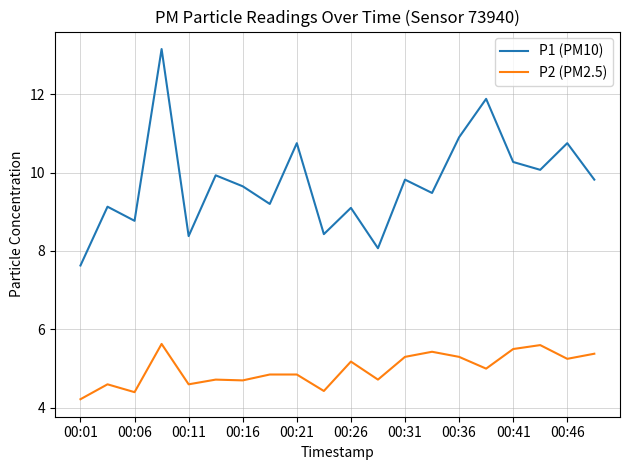

Count the P2 (PM2.5) values in the range 4 to 5.

11